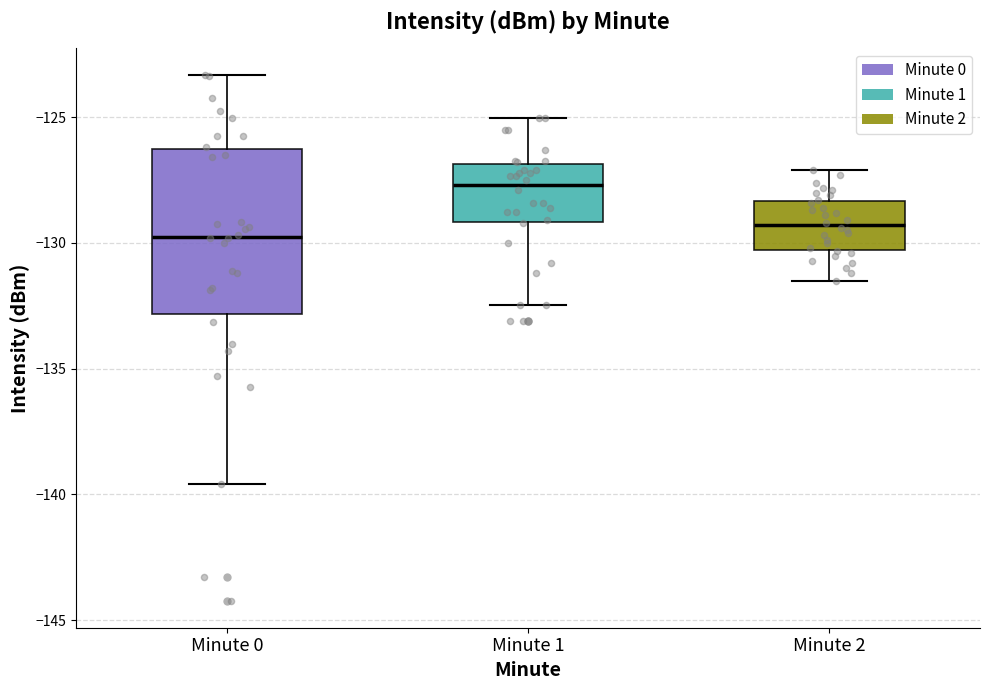

Where does the lower whisker of the box for Minute 0 end on the y-axis? The values are not printed on the chart, so give them approximately, as read against the axis.

-139.5